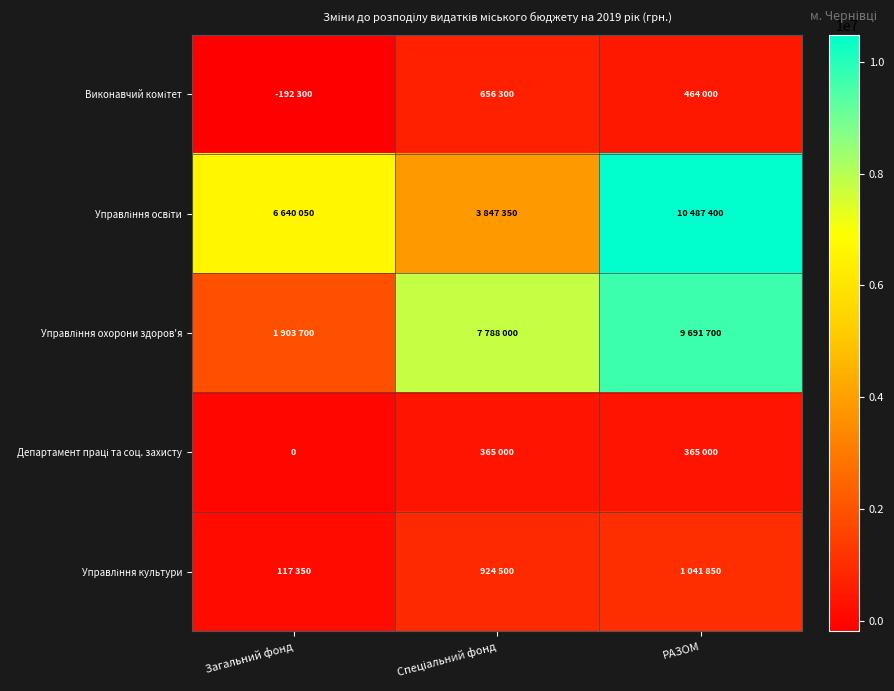

What is the spread (max minus min) of values at РАЗОМ?

10122400